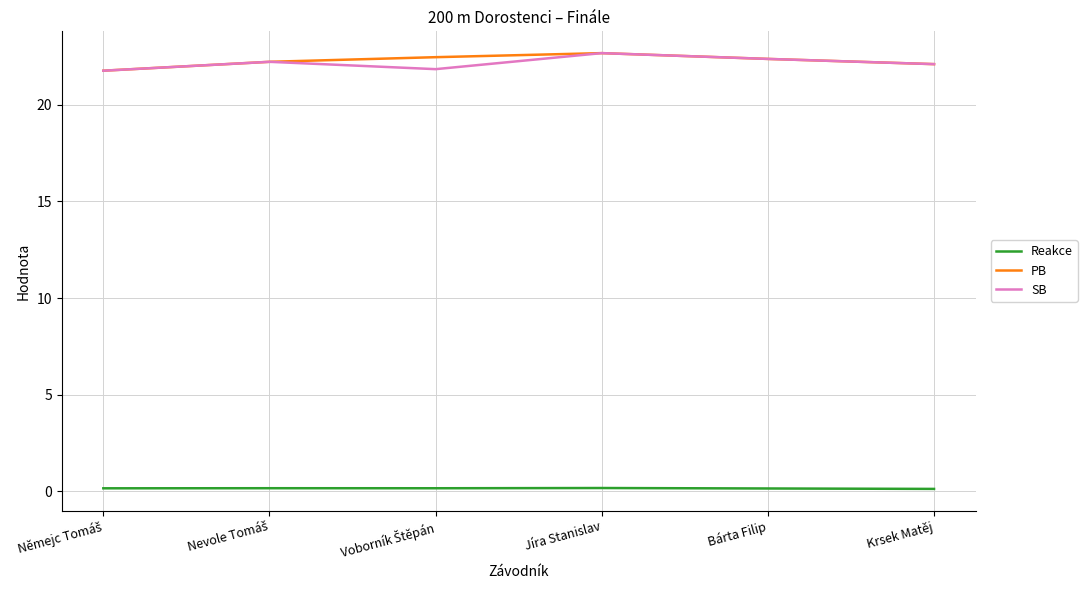

True or false: SB has a value of 10.3 at Krsek Matěj.

False